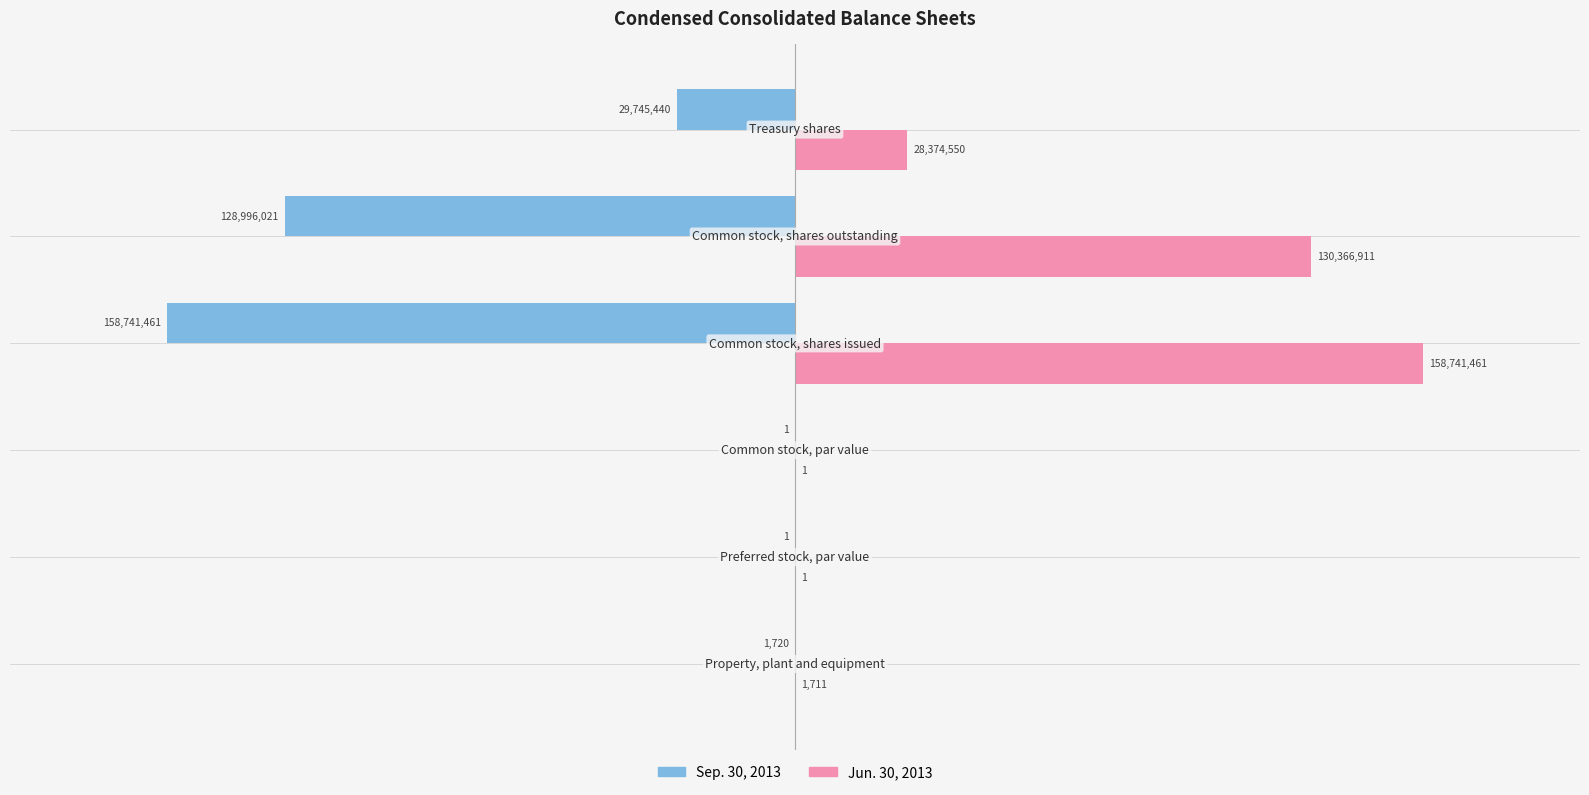

What is the sum of all Jun. 30, 2013 values?

317484635